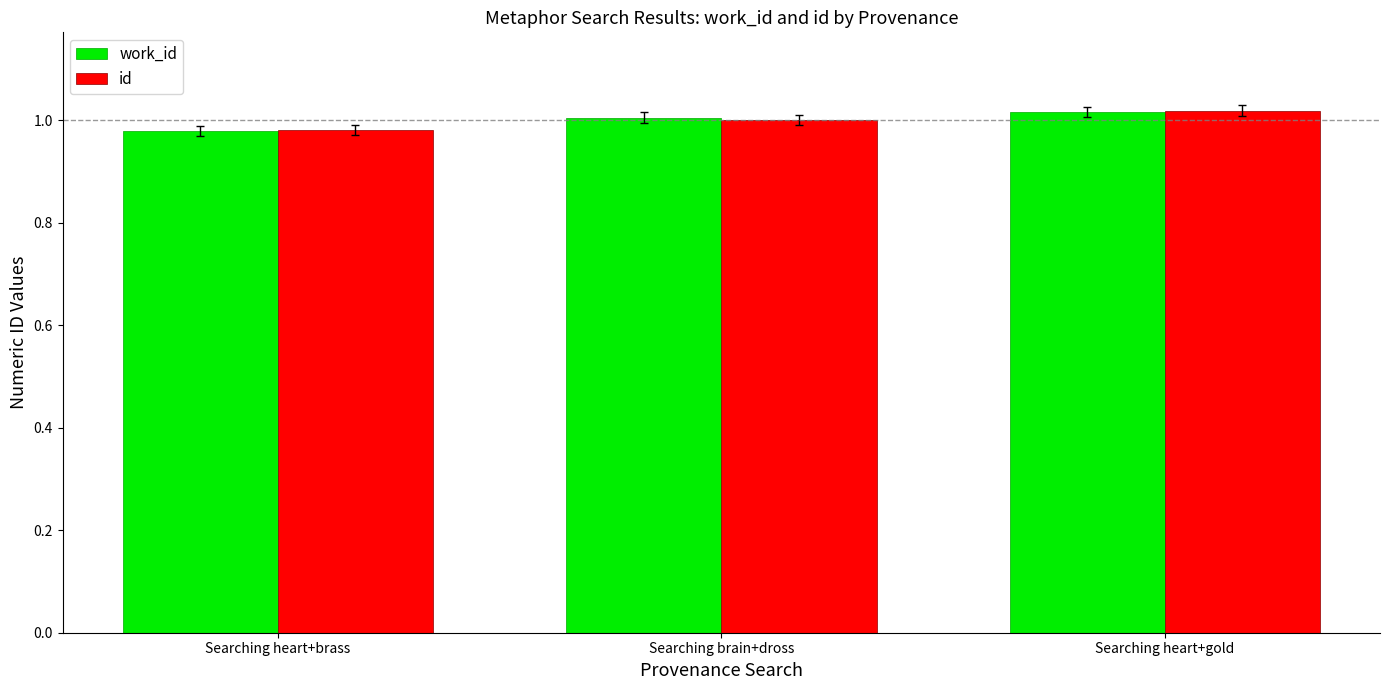

What is the total value across all series at Searching heart+gold?

2.0